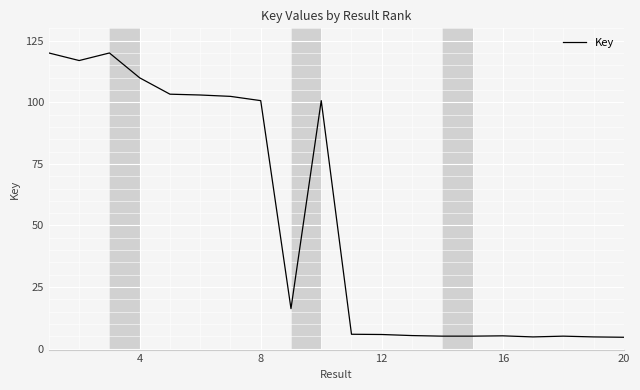

How many values are below 16?

10